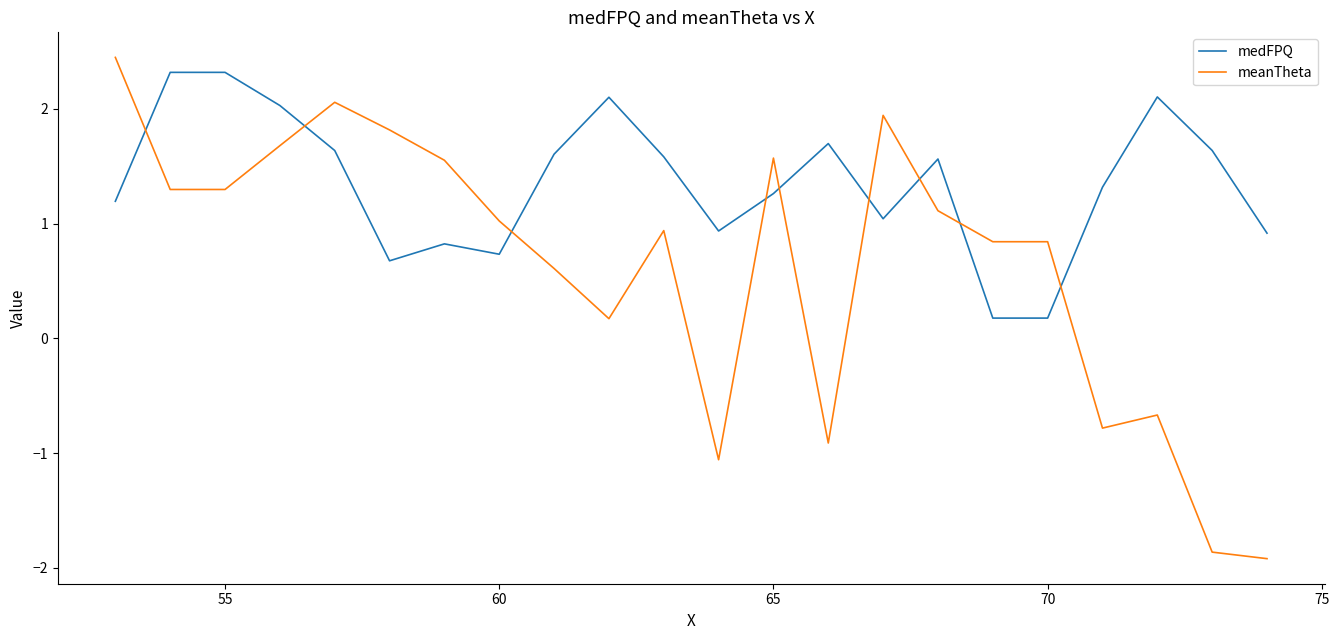

How many categories are shown in the chart?

22